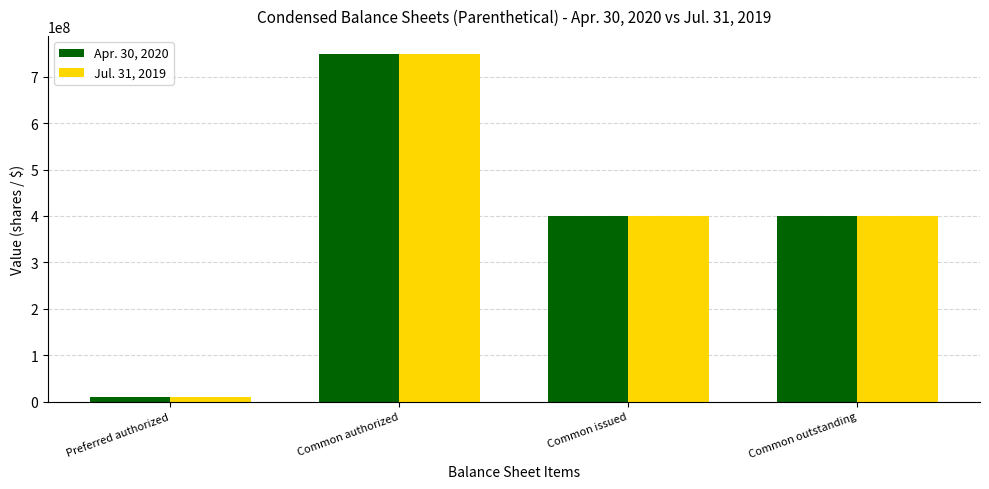

Which category has the highest value in the Jul. 31, 2019 series?

Common authorized